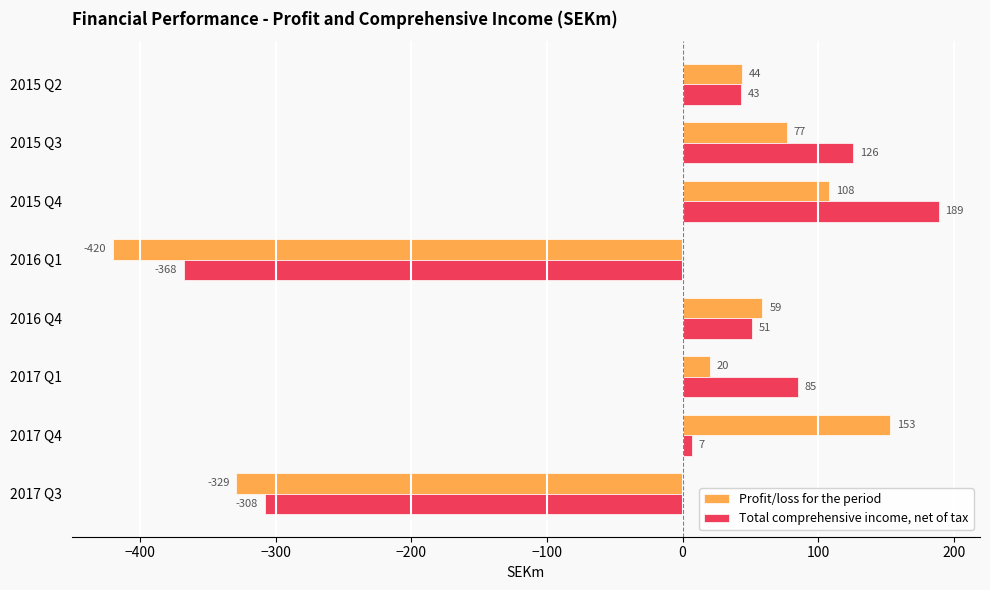

How many values in Total comprehensive income, net of tax are below zero?

2